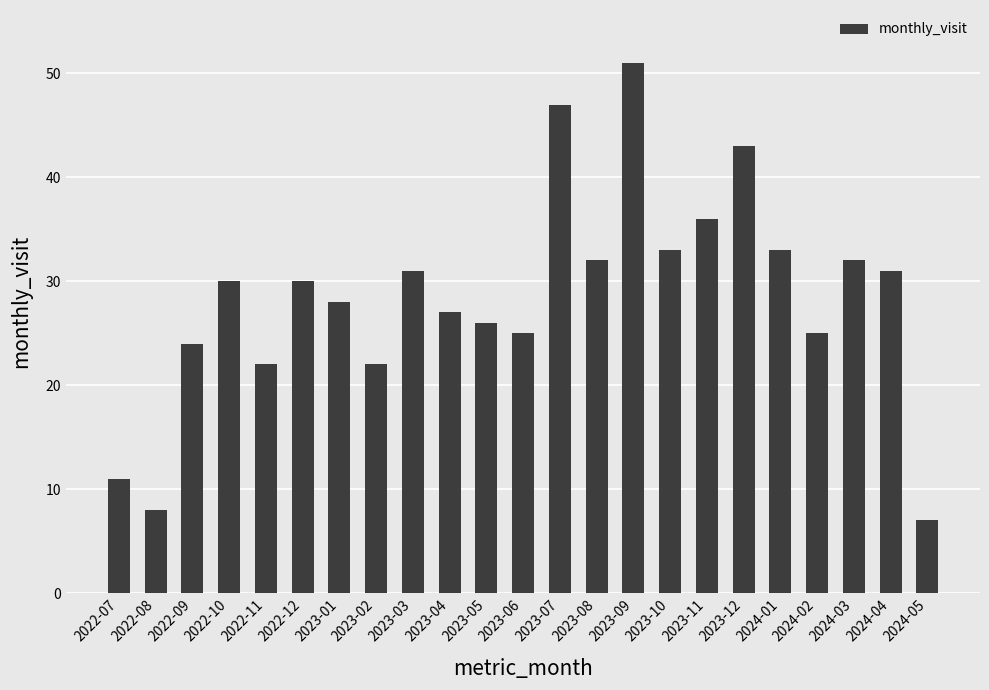

Approximately how many times larger is the value at 2022-12 compared to 2023-12?

0.7